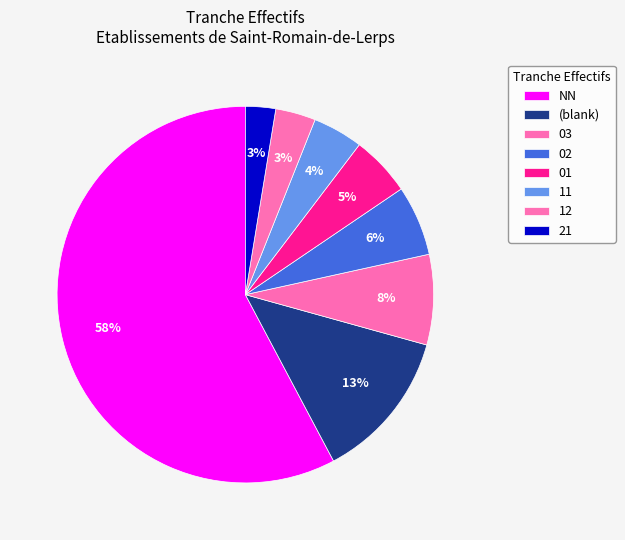

Which slice is the largest?

NN